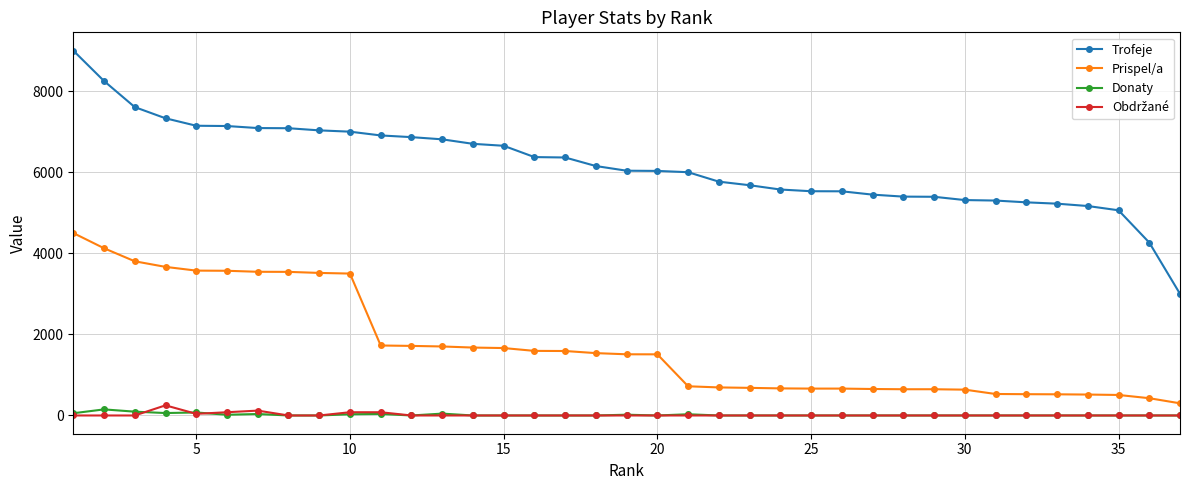

What is the lowest value of the Prispel/a series?

300